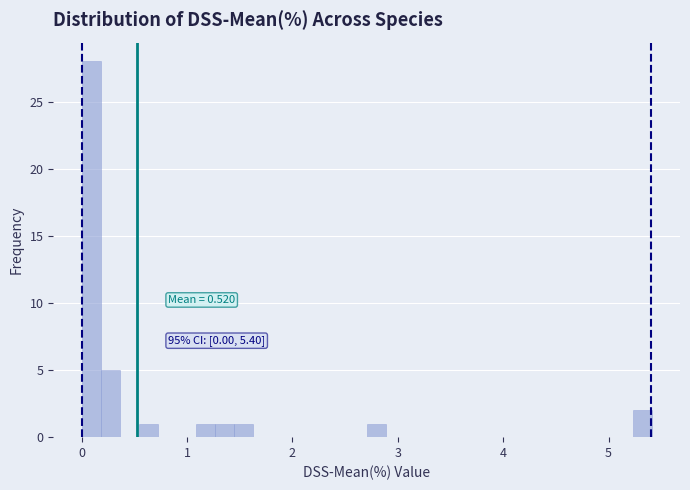

Around what value on the x-axis is the tallest bar? Give the approximate position of its centre, as read against the axis.

0.1